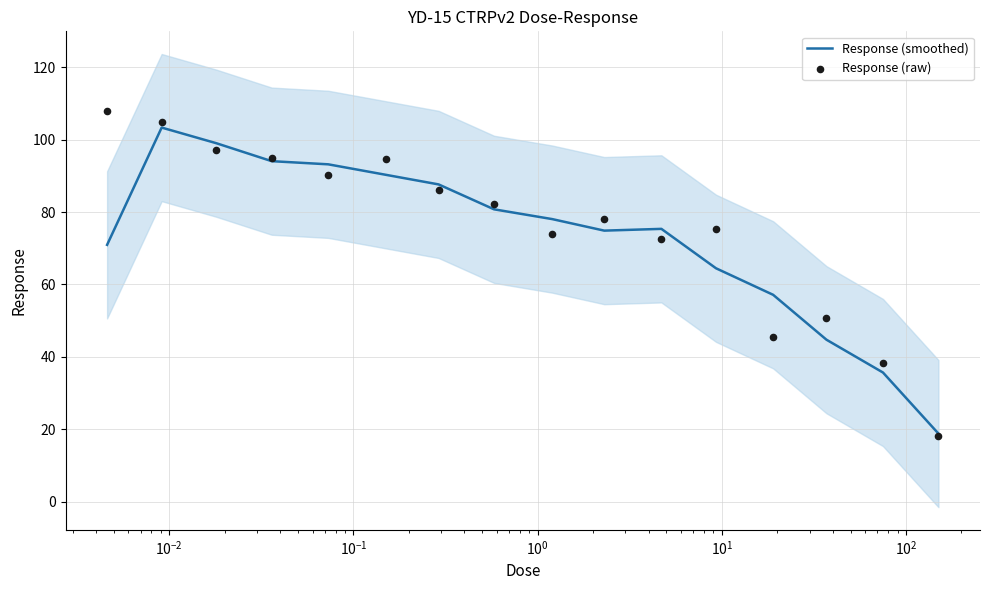

Which series has the widest spread of Y values?

Response (raw)